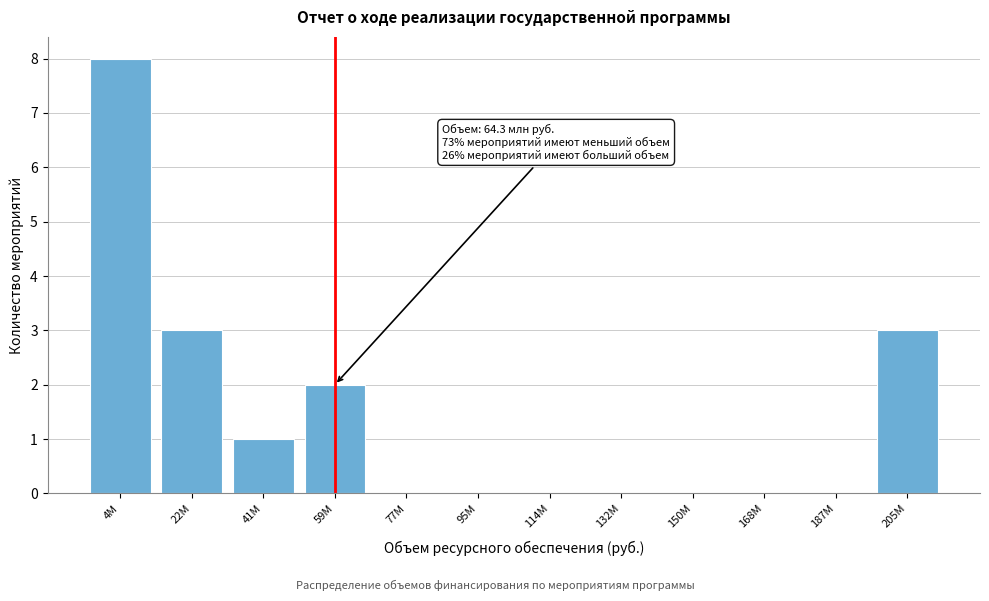

Reading right to left, extract all data points from this chart.

205М=3	187М=0	168М=0	150М=0	132М=0	114М=0	95М=0	77М=0	59М=2	41М=1	22М=3	4М=8